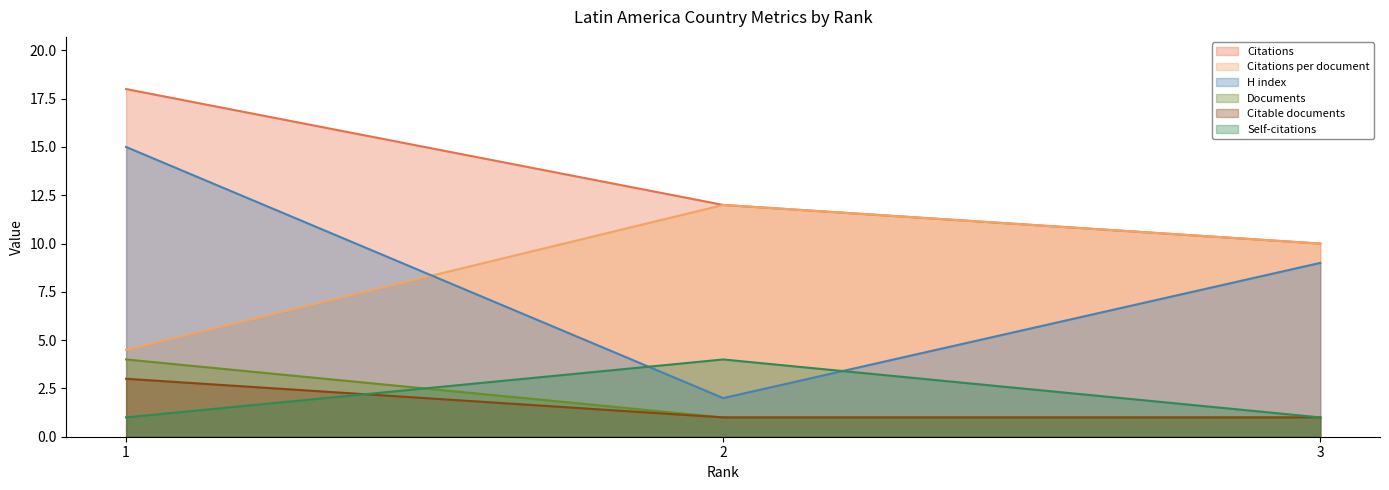

Reading left to right, extract all data points from this chart.

Citations: 1=18.0	2=12.0	3=10.0
Citations per document: 1=4.5	2=12.0	3=10.0
H index: 1=15.0	2=2.0	3=9.0
Documents: 1=4.0	2=1.0	3=1.0
Citable documents: 1=3.0	2=1.0	3=1.0
Self-citations: 1=1.0	2=4.0	3=1.0